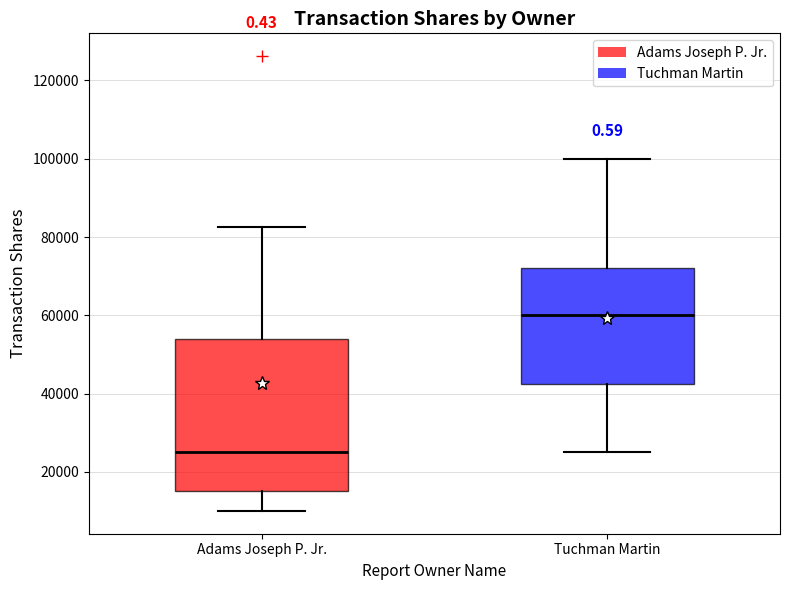

Reading left to right, transcribe this box plot: for each box, give where its median line is, the range the box spans, and where its two whiskers end, as read against the y-axis. The values are not printed on the chart, so give them approximately, as read against the axis.

Adams Joseph P. Jr.: median 26000, box 16000 to 54000, whiskers 10000 to 82000
Tuchman Martin: median 60000, box 42000 to 72000, whiskers 26000 to 100000